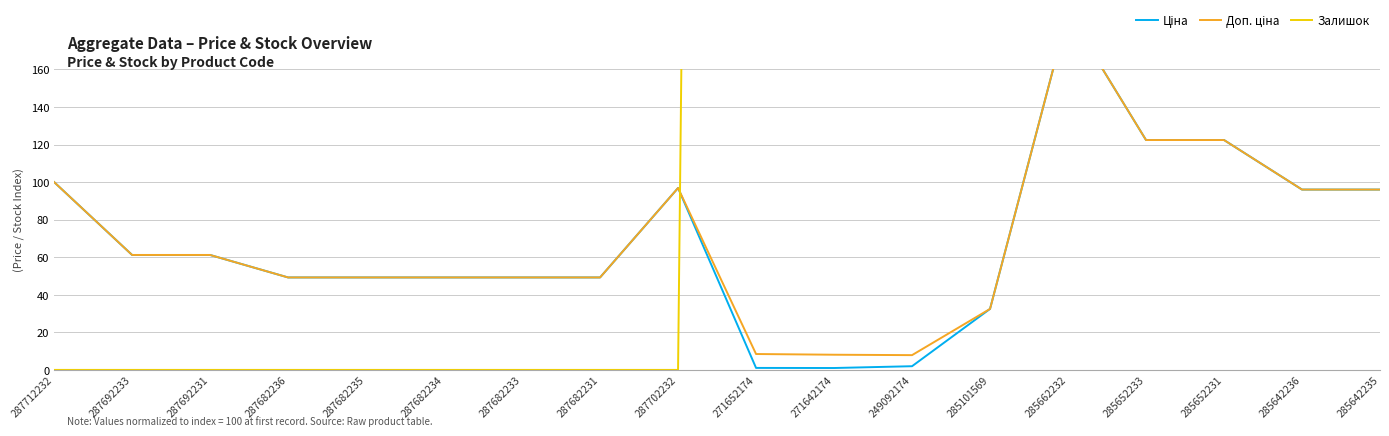

What is the sum of the Ціна values at 249092174 and 287692231?

63.2